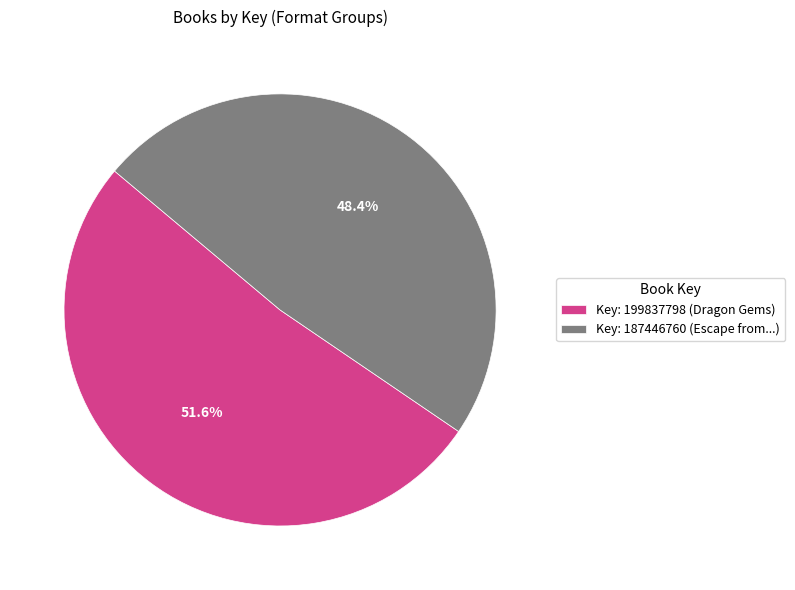

Is the sum of Key: 187446760 (Escape from...) and Key: 199837798 (Dragon Gems) greater than half?

Yes